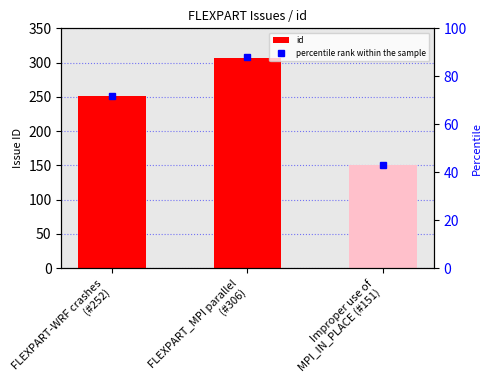

How many distinct data groups are displayed?

2